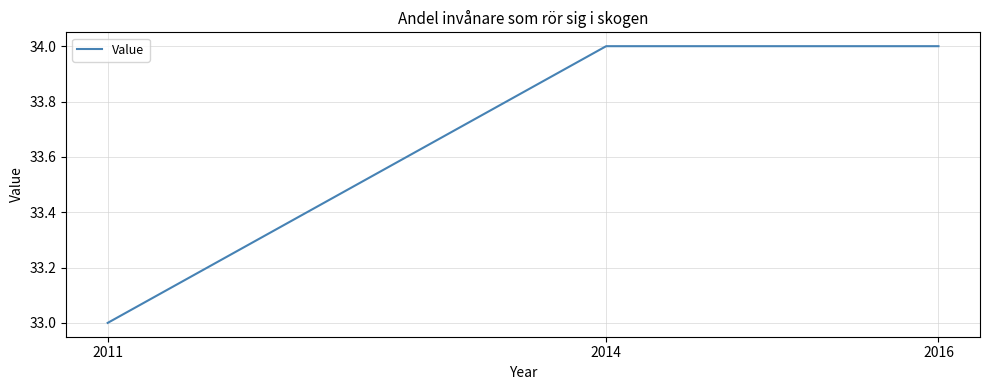

Reading right to left, what are all the values shown in this chart?

2016=34	2014=34	2011=33